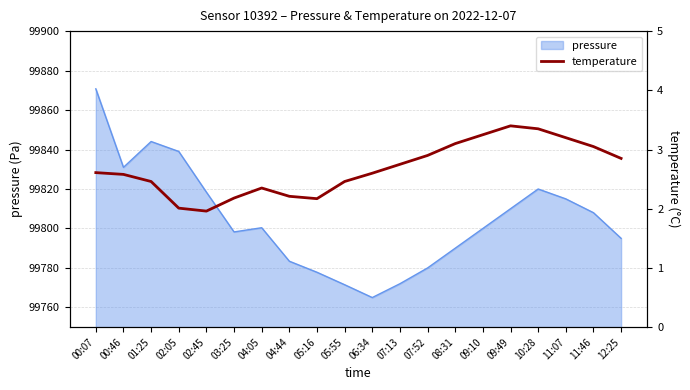

What position from the right is 07:13?

9